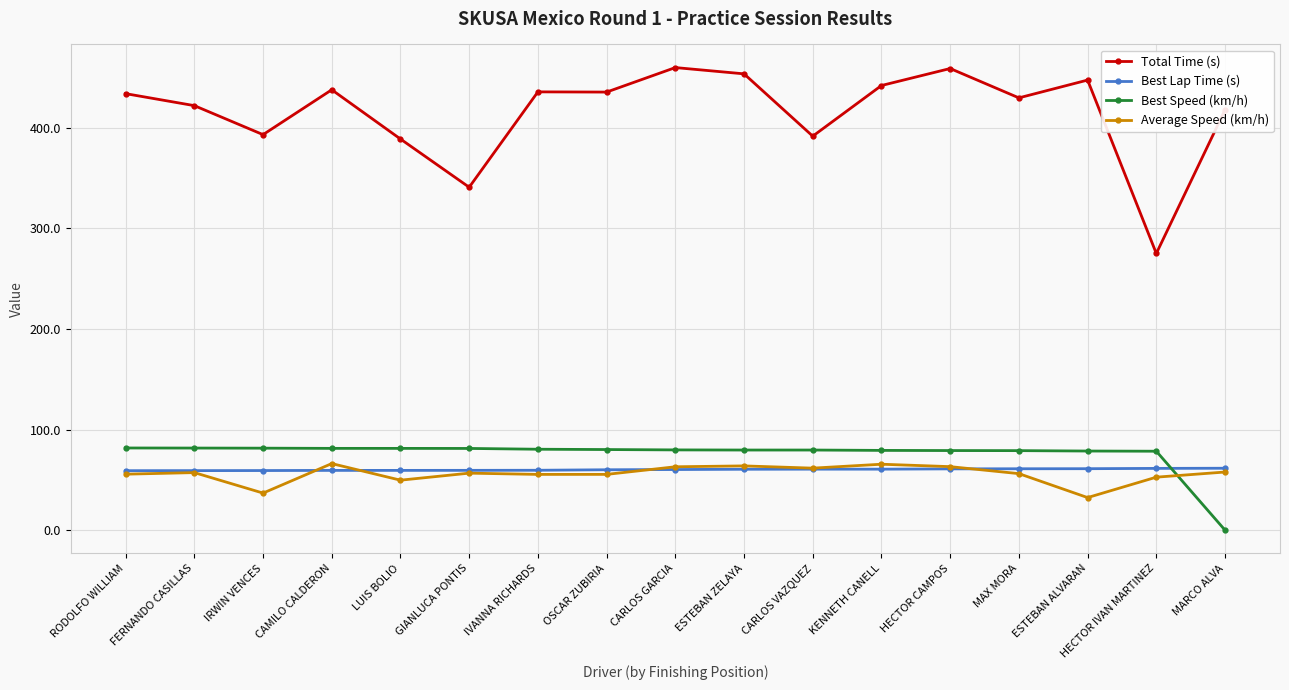

The value of Total Time (s) at RODOLFO WILLIAM is 296.9. True or false?

False